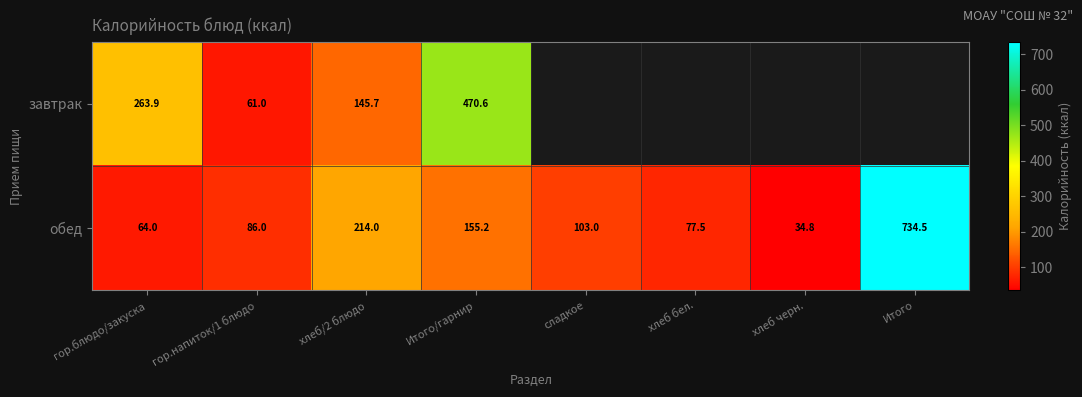

The завтрак series shows 263.9 at гор.блюдо/закуска. True or false?

True